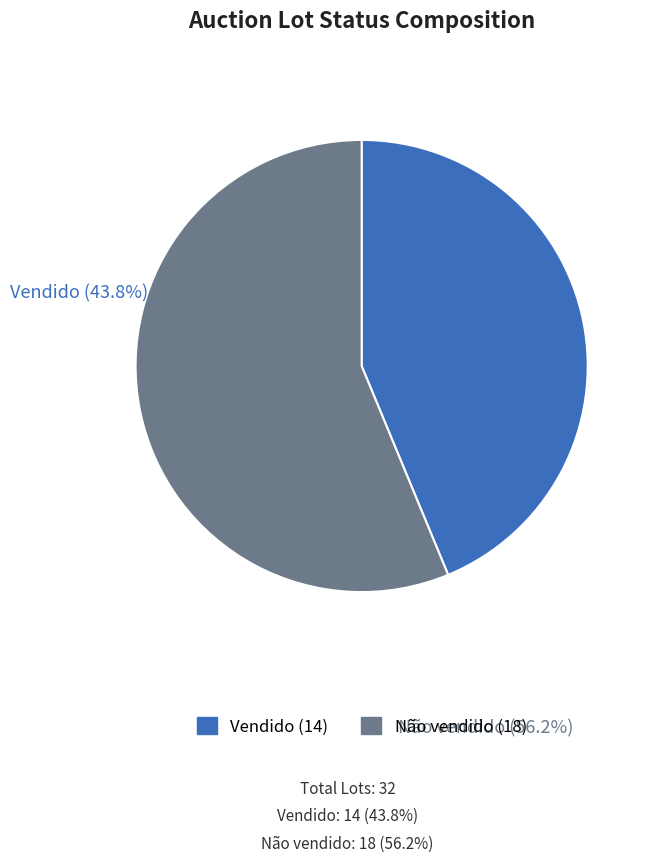

What is the smallest slice in the pie chart?

Vendido